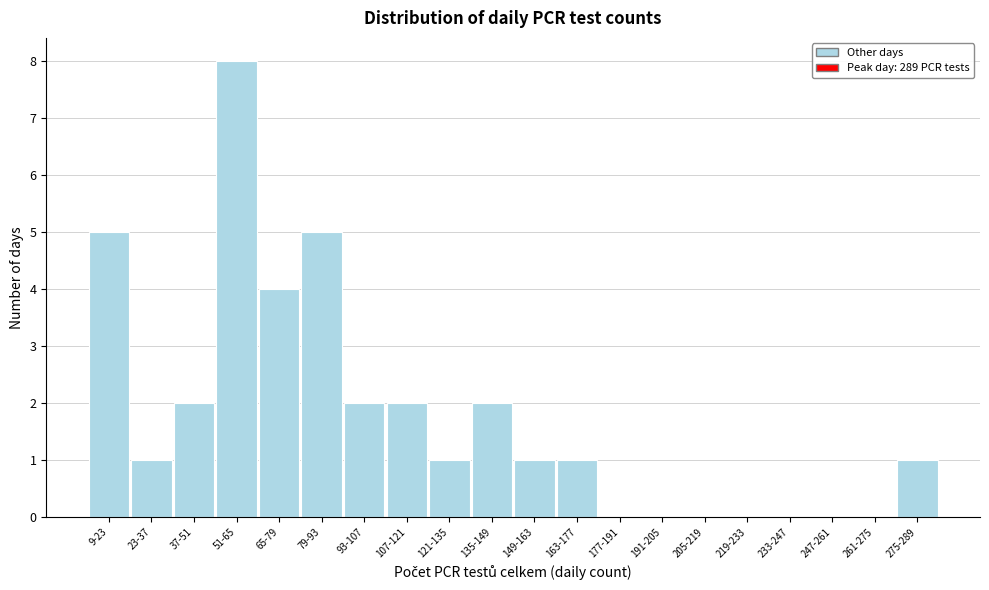

Reading left to right, extract all data points from this chart.

9-23=5	23-37=1	37-51=2	51-65=8	65-79=4	79-93=5	93-107=2	107-121=2	121-135=1	135-149=2	149-163=1	163-177=1	177-191=0	191-205=0	205-219=0	219-233=0	233-247=0	247-261=0	261-275=0	275-289=1